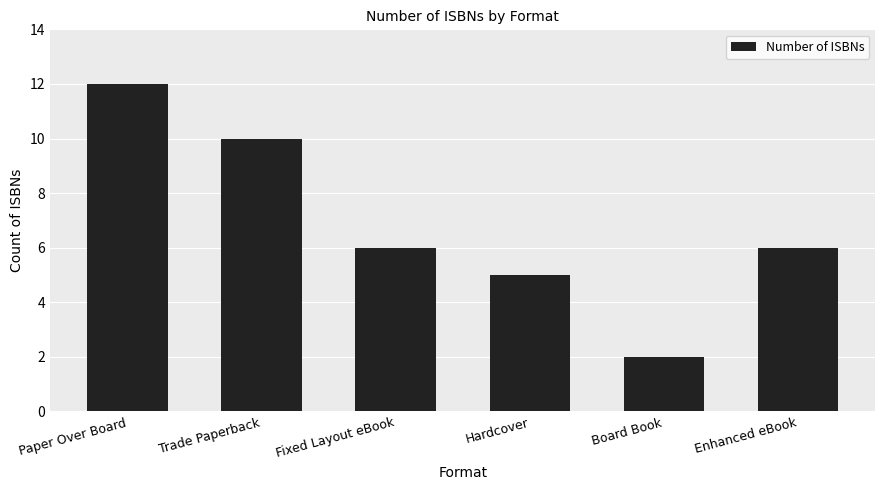

What position from the left is Fixed Layout eBook?

3